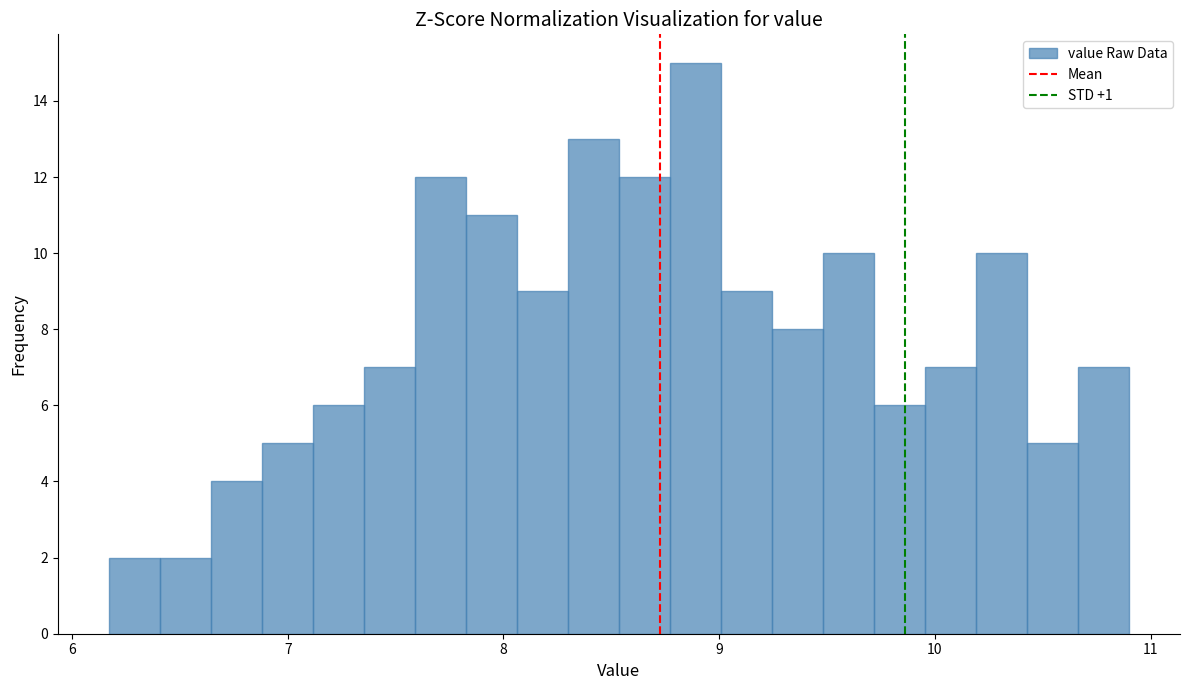

Read against the x-axis, roughly where is the centre of the tallest bar?

8.9